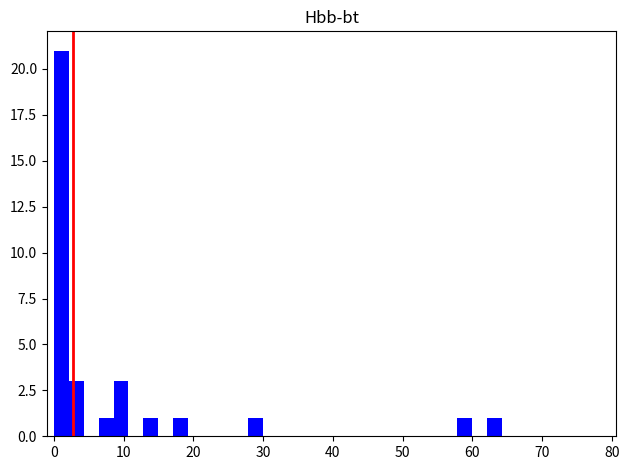

Read against the x-axis, roughly where is the centre of the tallest bar?

1